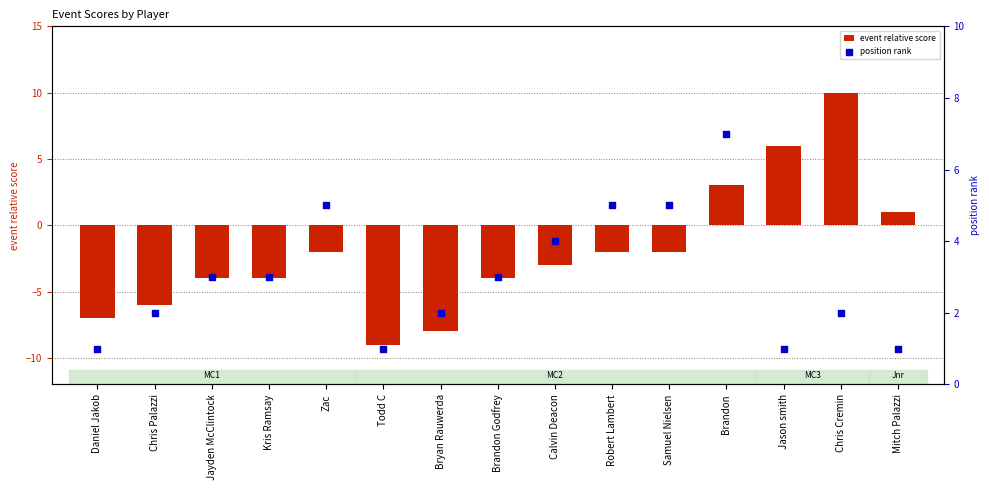

At how many categories does at least one series exceed 0?

15